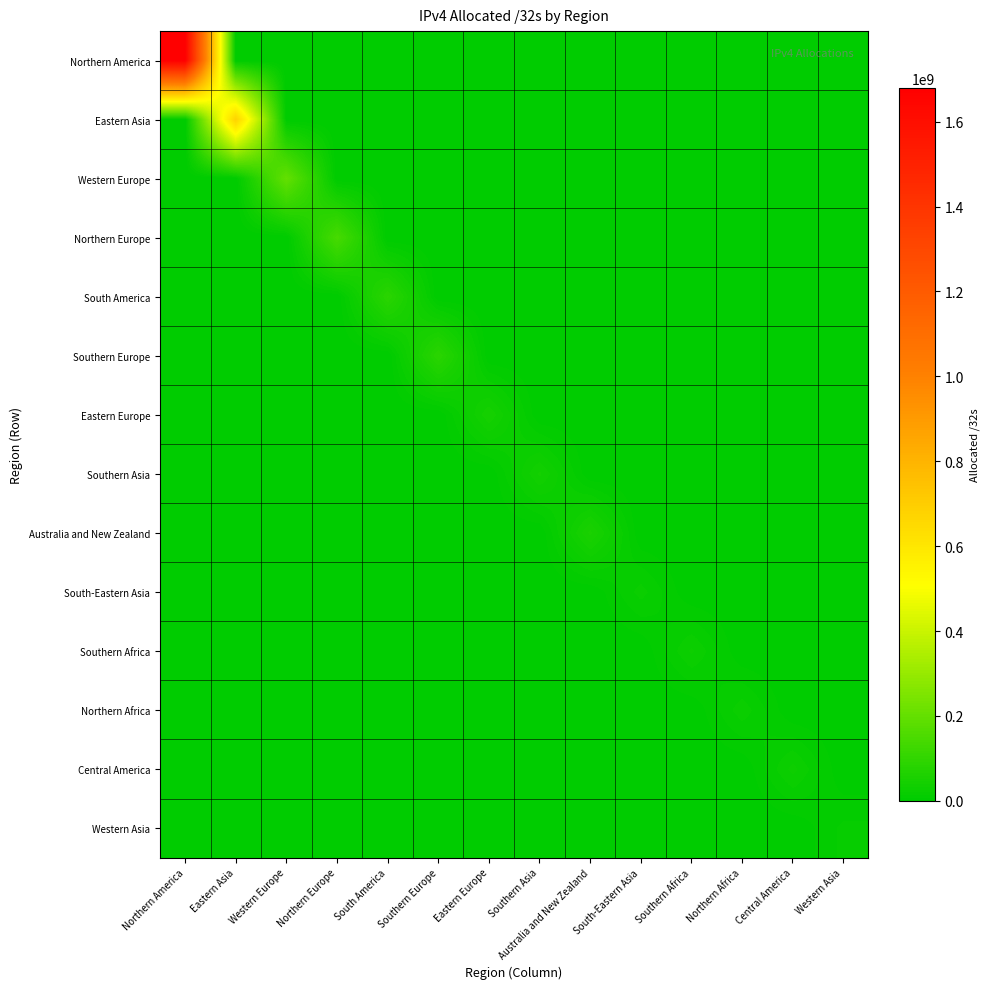

Which series has the largest total across all categories?

Northern America